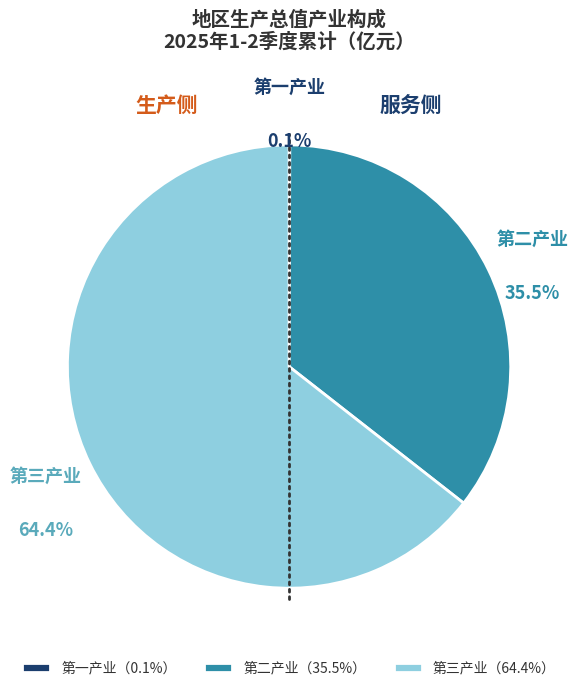

To the nearest percent, what is the combined percentage of 第三产业 and 第二产业?

100%